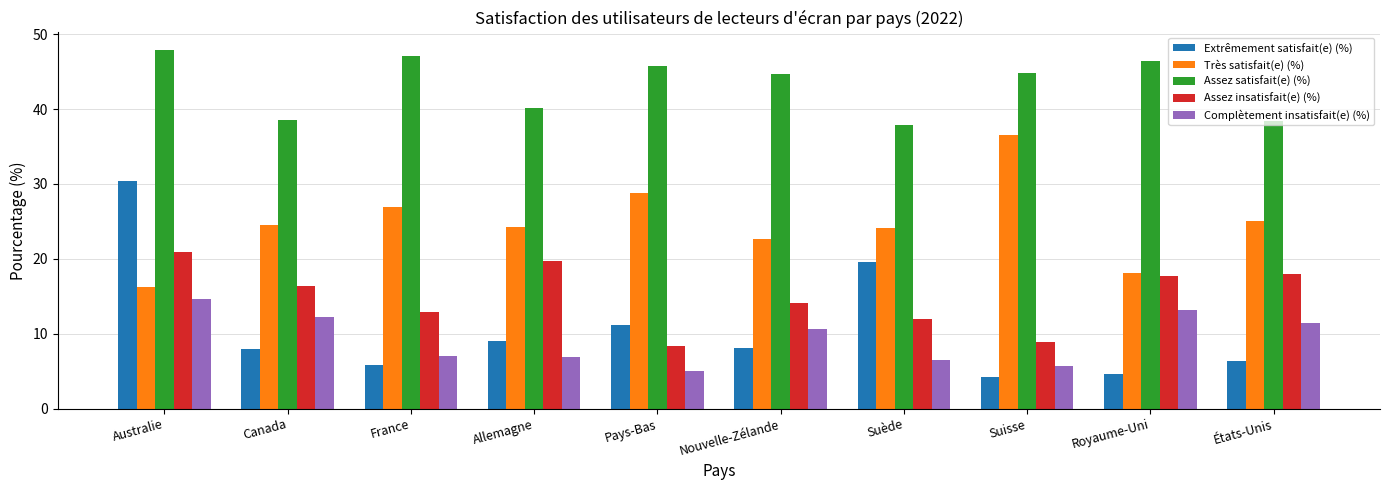

What is the value of the Complètement insatisfait(e) (%) bar at the 4th from the left?

6.9